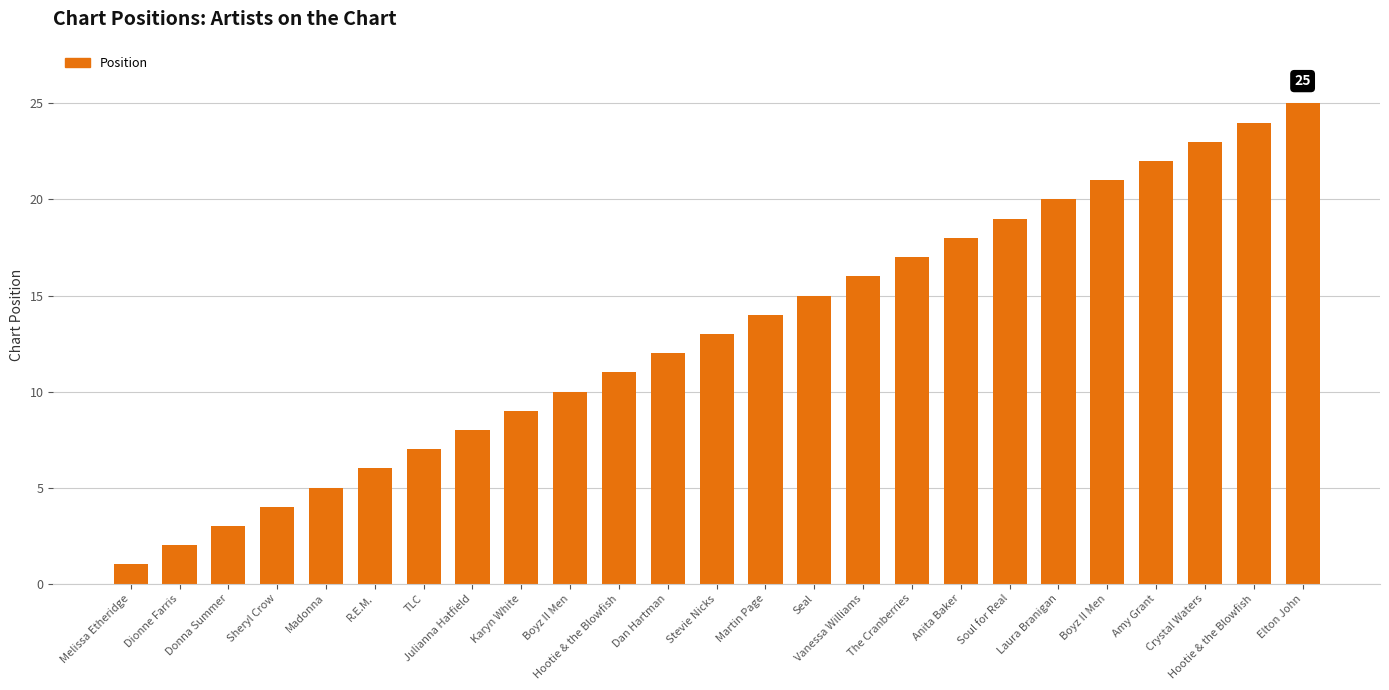

Does the chart contain any negative values?

No